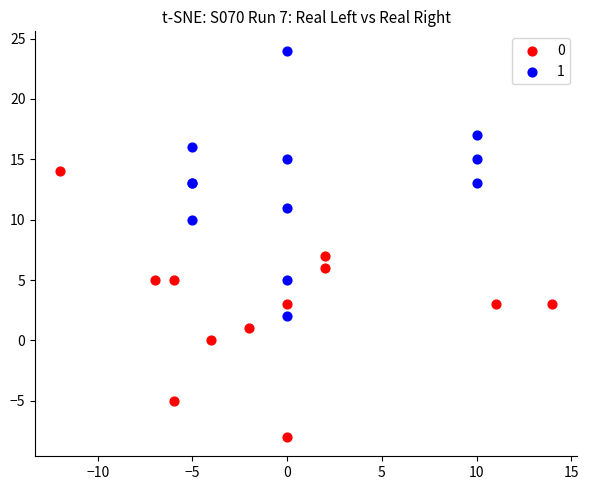

Which series reaches the maximum Y coordinate?

1